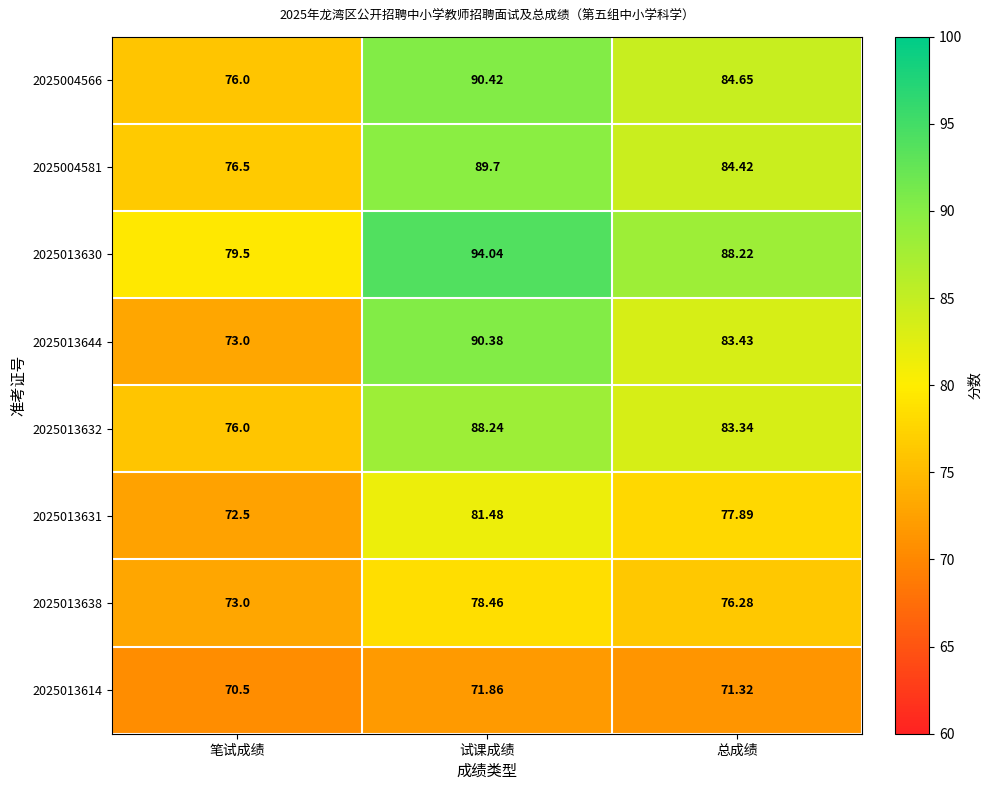

What is the difference between the highest and lowest values at 笔试成绩?

9.0